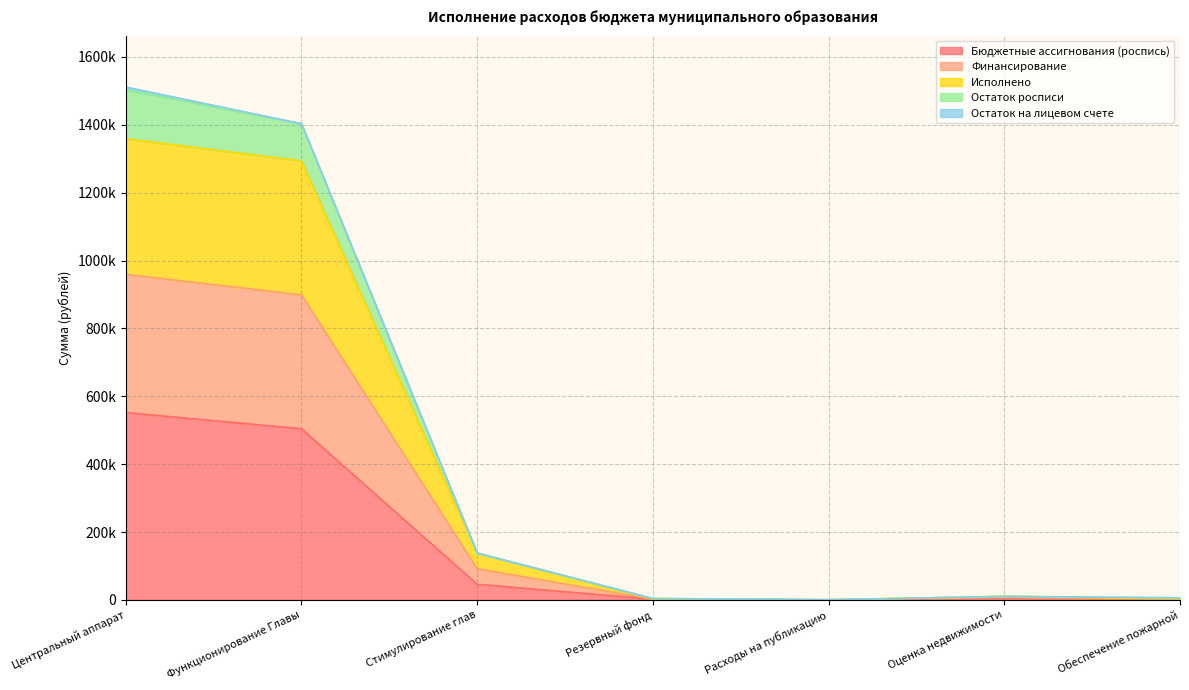

The value of Исполнено at Центральный аппарат is 1435388.5. True or false?

False